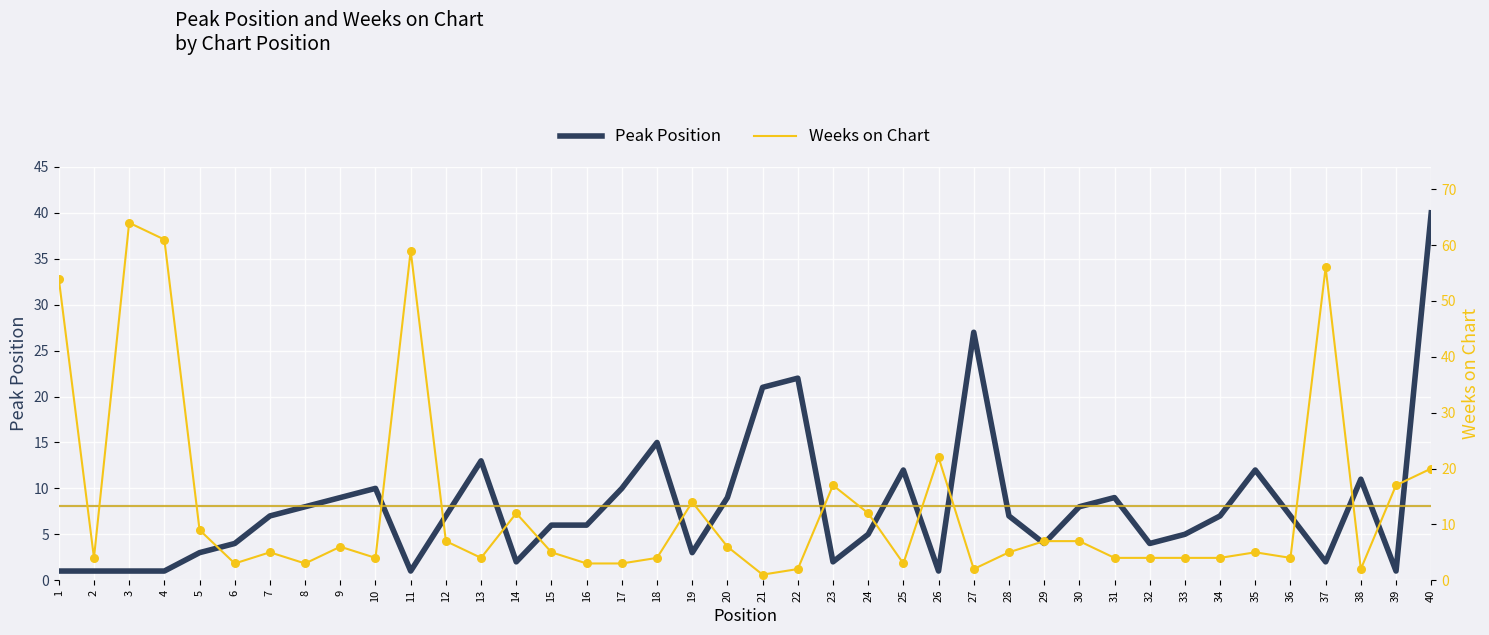

What are all the series names shown in the legend?

Peak Position, Weeks on Chart